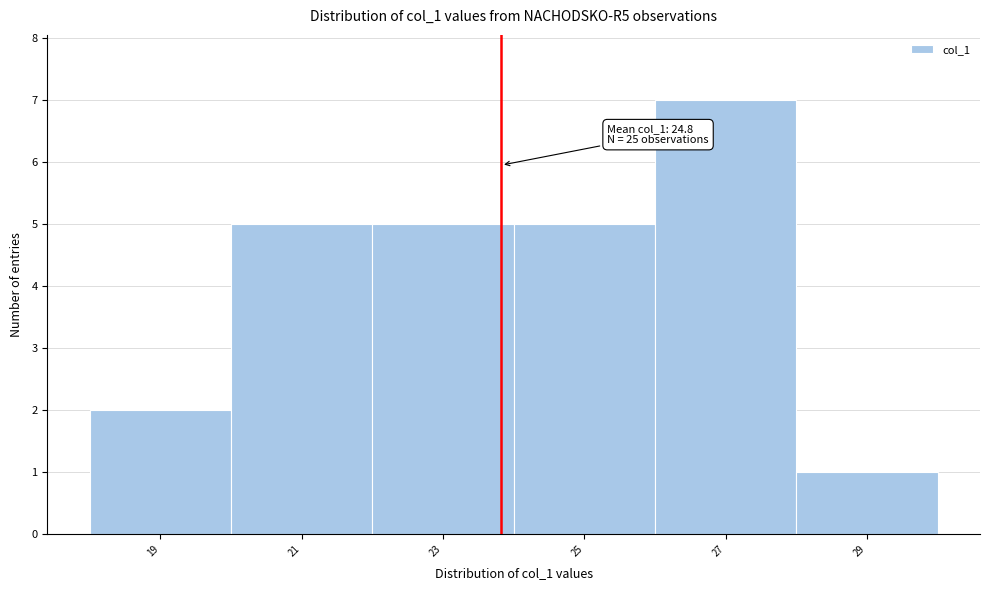

Reading left to right, list all the values displayed in this chart.

2	5	5	5	7	1